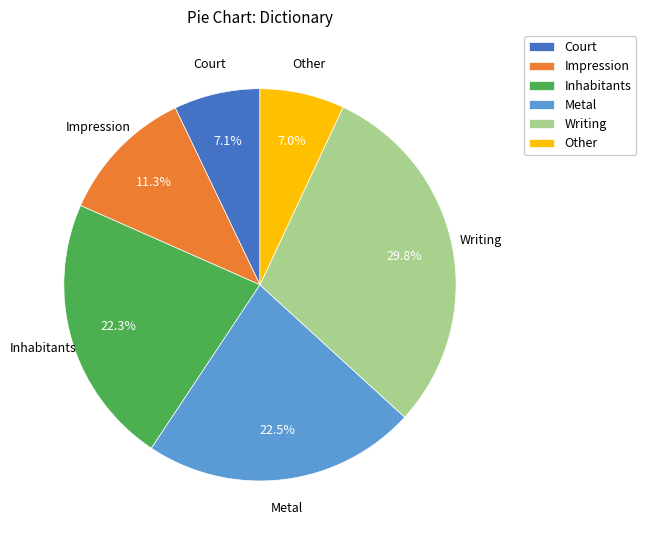

Is Writing the majority of the pie?

No